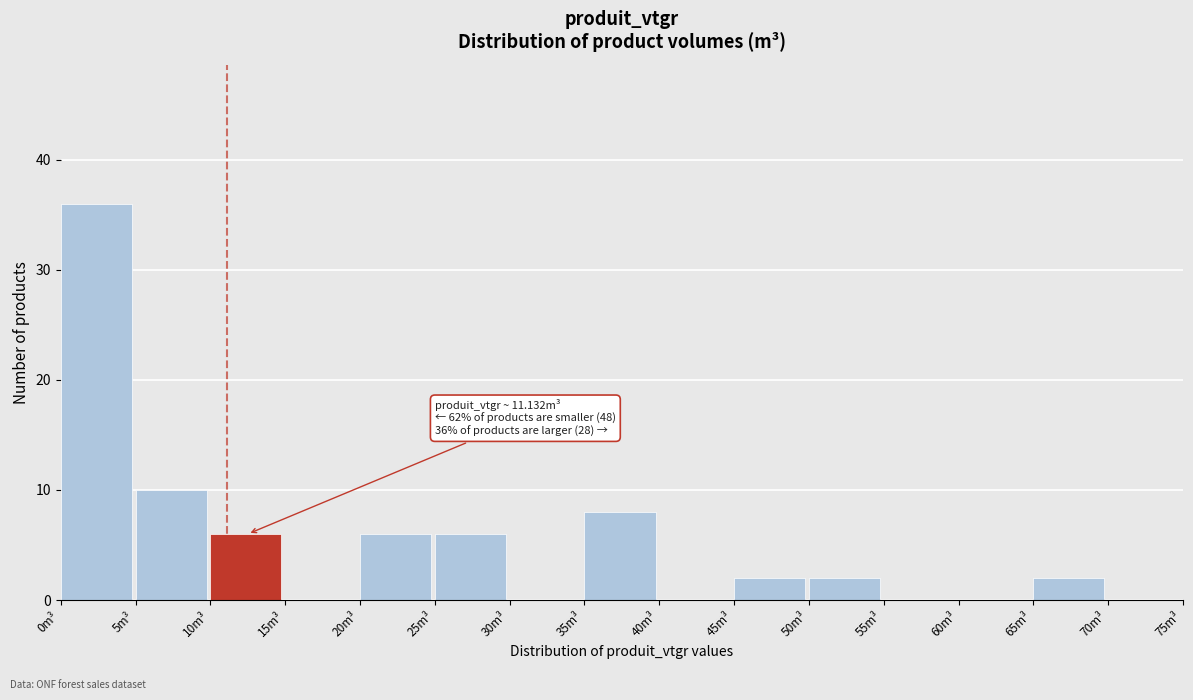

Over which range of the x-axis is the bar tallest?

0 to 5